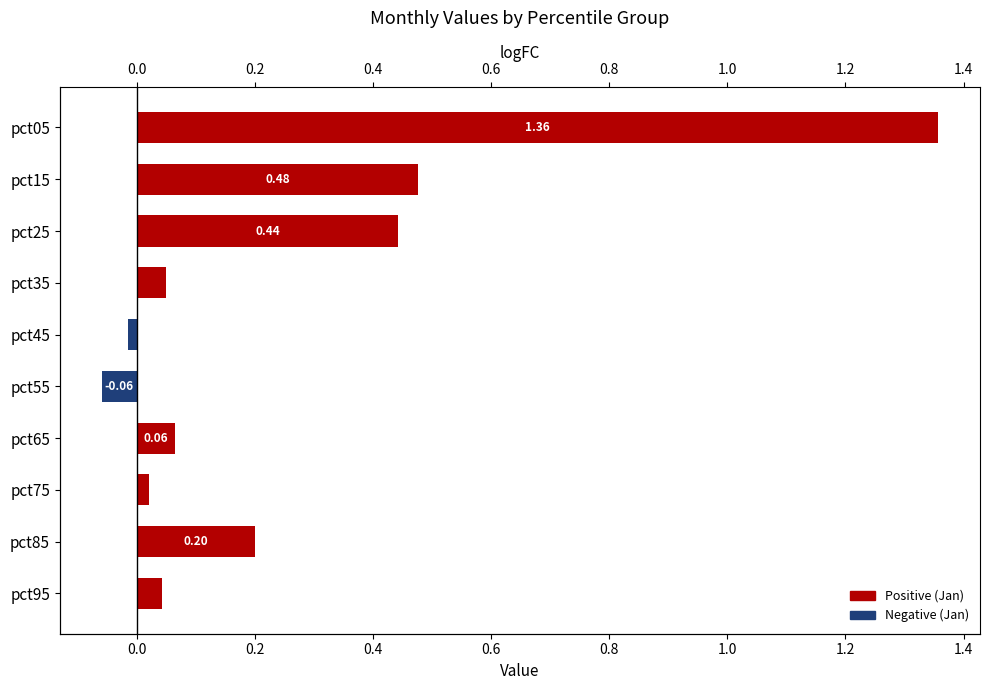

Are the bars grouped side by side (vs. stacked)?

No